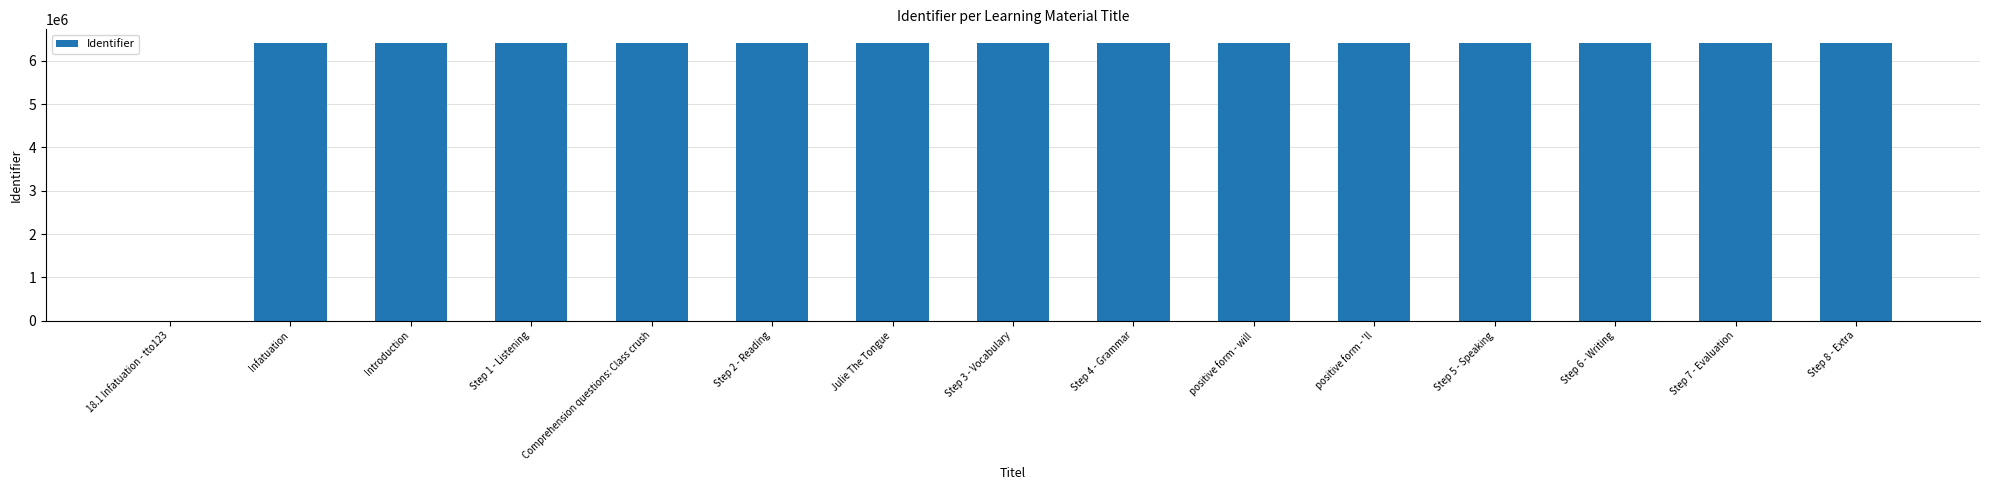

What is the change in value from Step 4 - Grammar to Step 8 - Extra?

+12